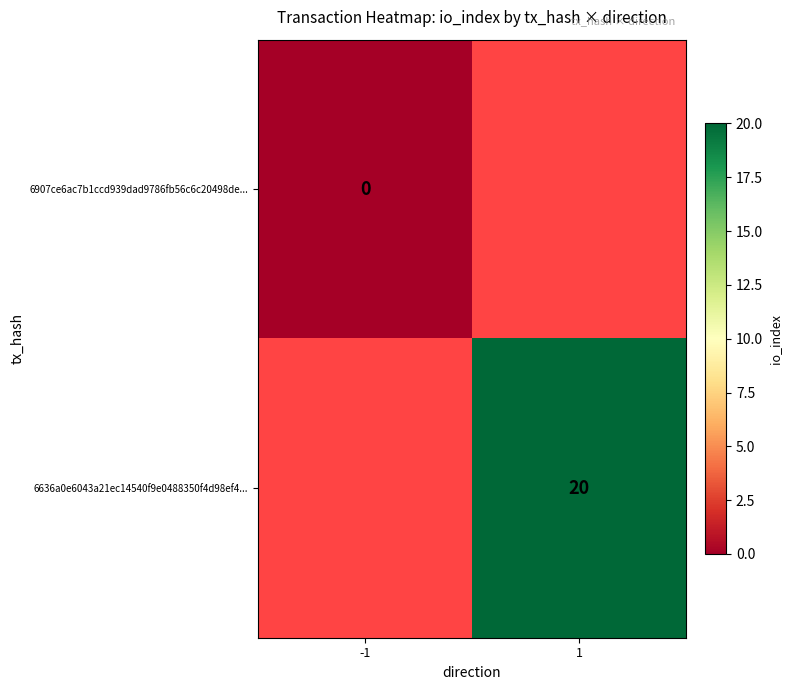

Which label corresponds to the smallest value in the chart?

-1